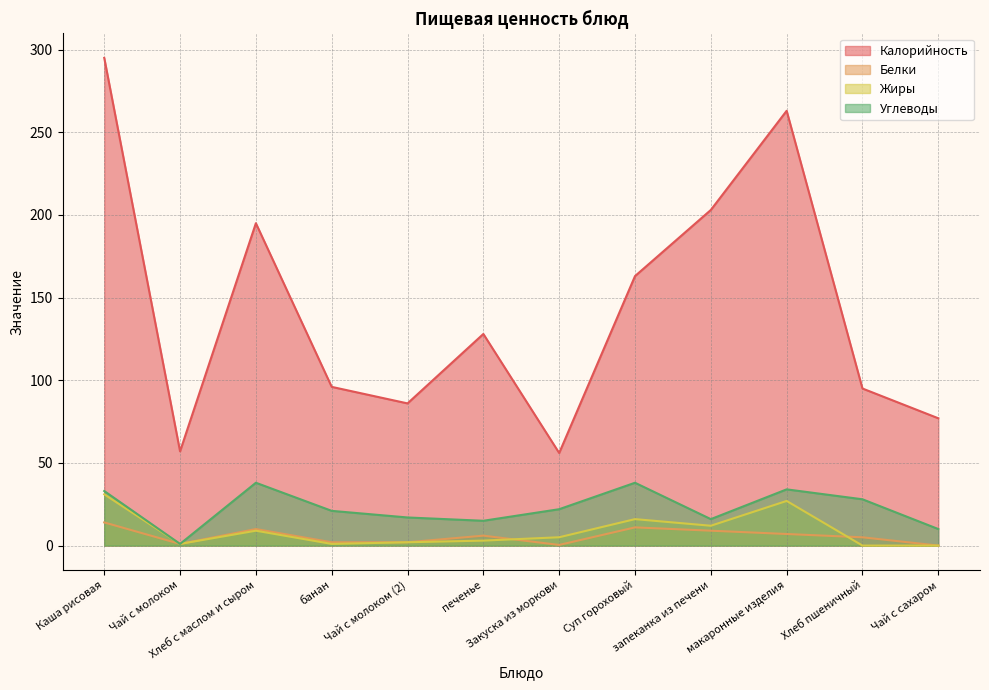

True or false: Жиры has more than 2 interior local peaks.

True